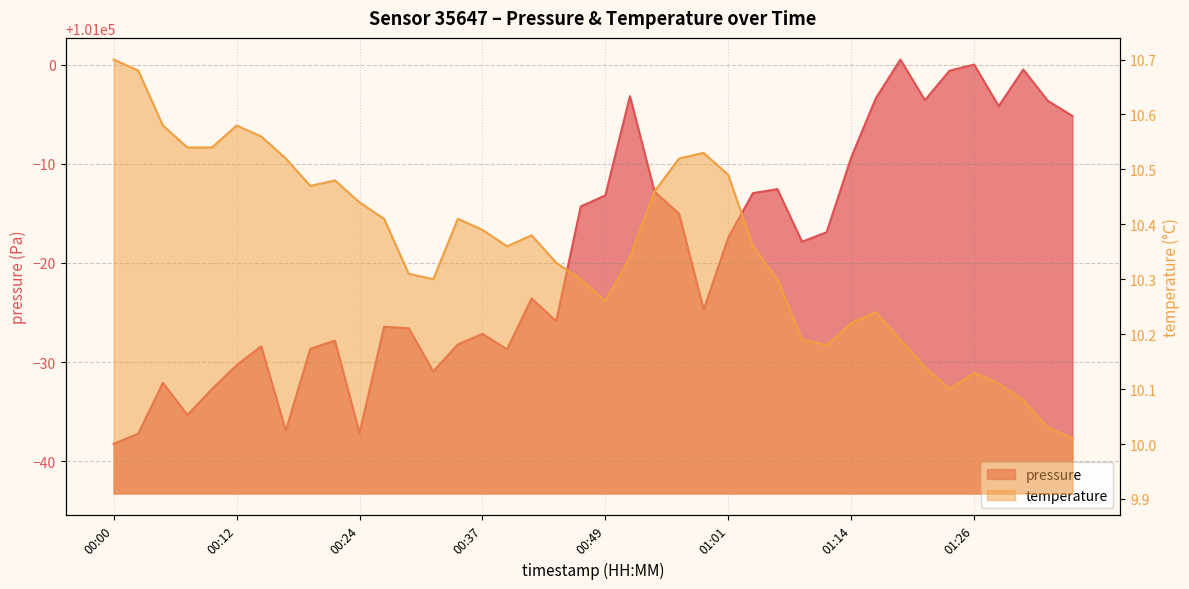

At which label is temperature closest to 10?

01:36